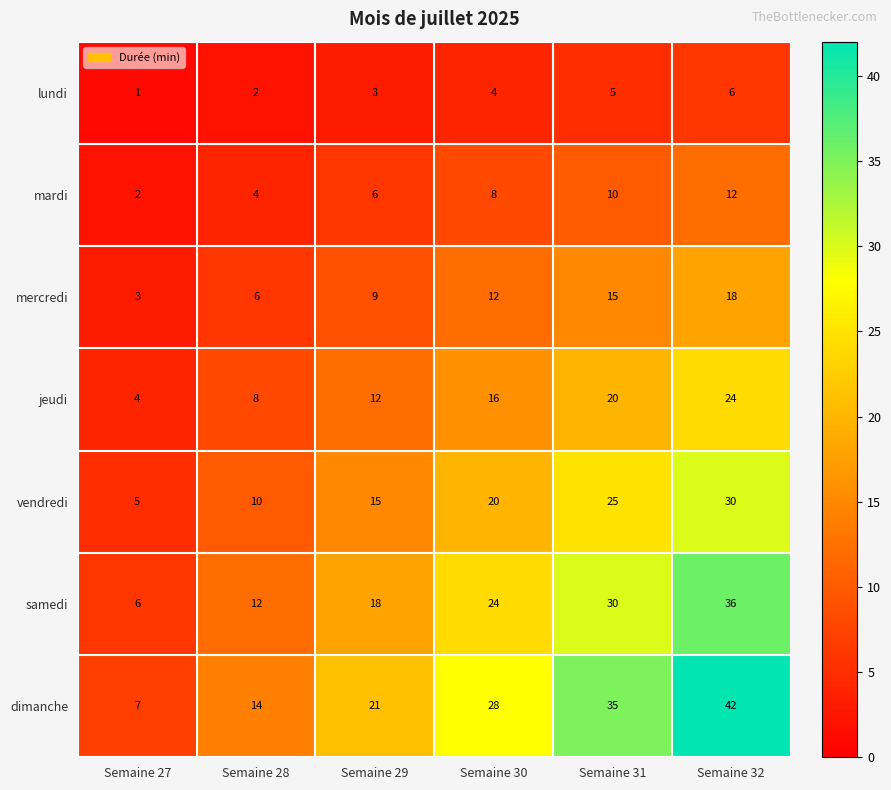

What is the spread (max minus min) of values at Semaine 31?

30